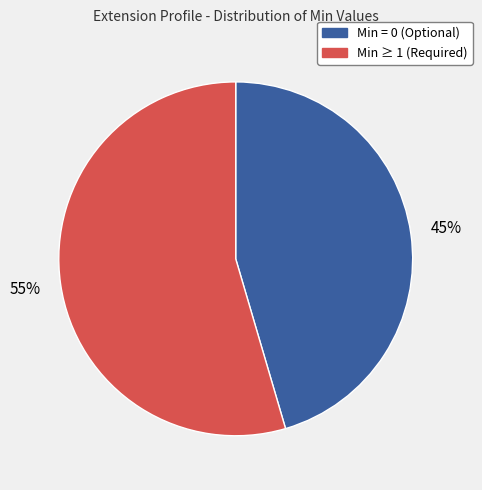

To the nearest percent, what is the combined percentage of Min = 0 (Optional) and Min ≥ 1 (Required)?

100%